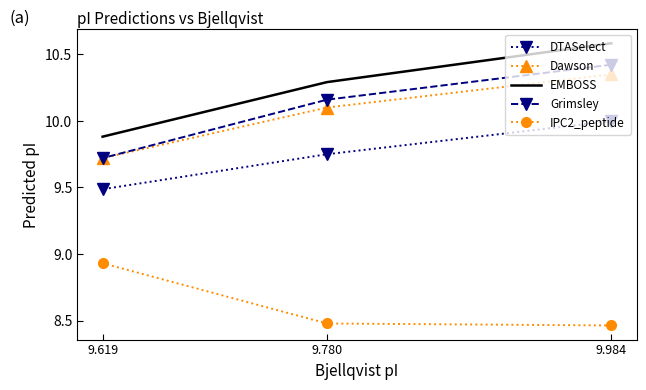

The IPC2_peptide series shows 14.8 at 9.619. True or false?

False